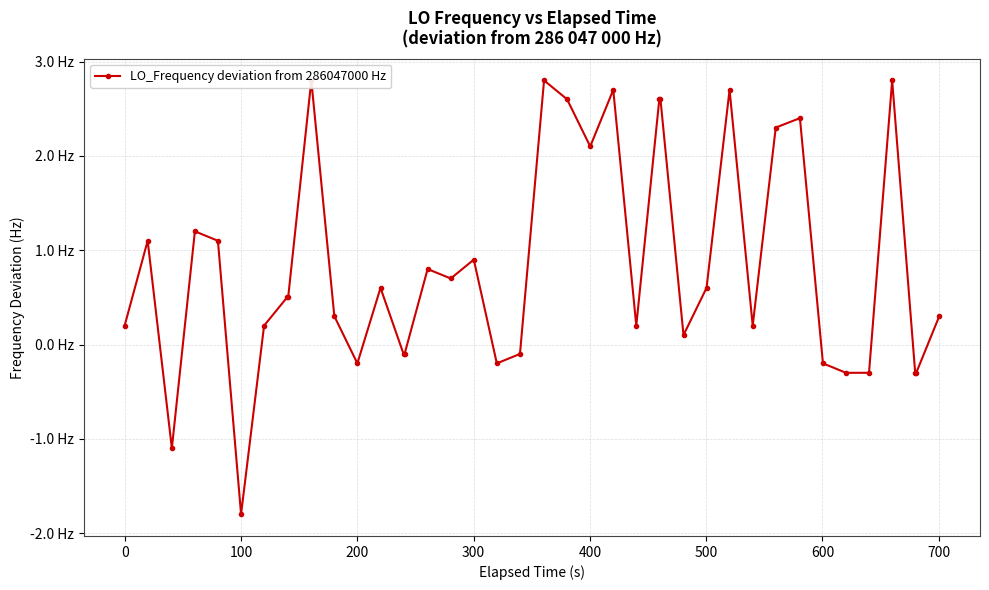

Is this an area chart (filled region under the line)?

No